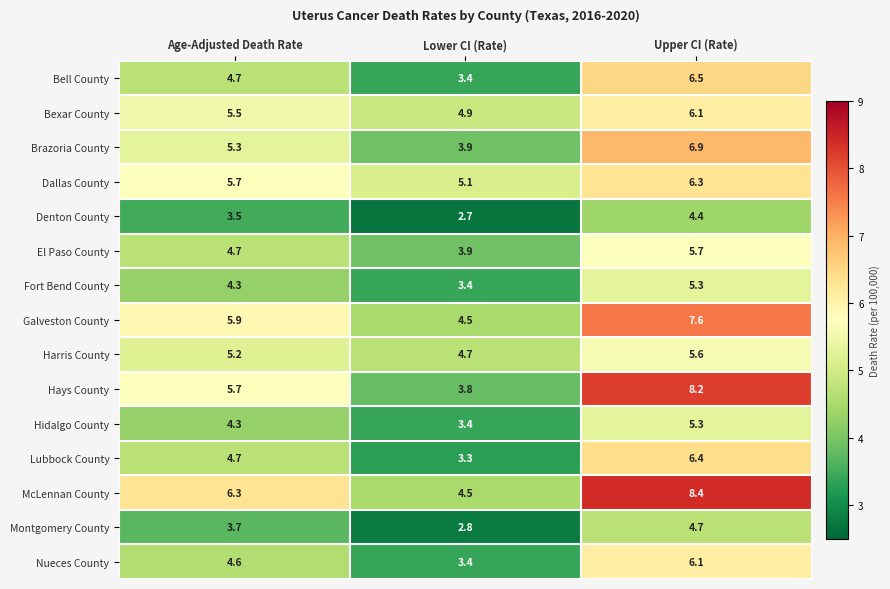

Rank the categories by Harris County value from highest to lowest.

Upper CI (Rate), Age-Adjusted Death Rate, Lower CI (Rate)